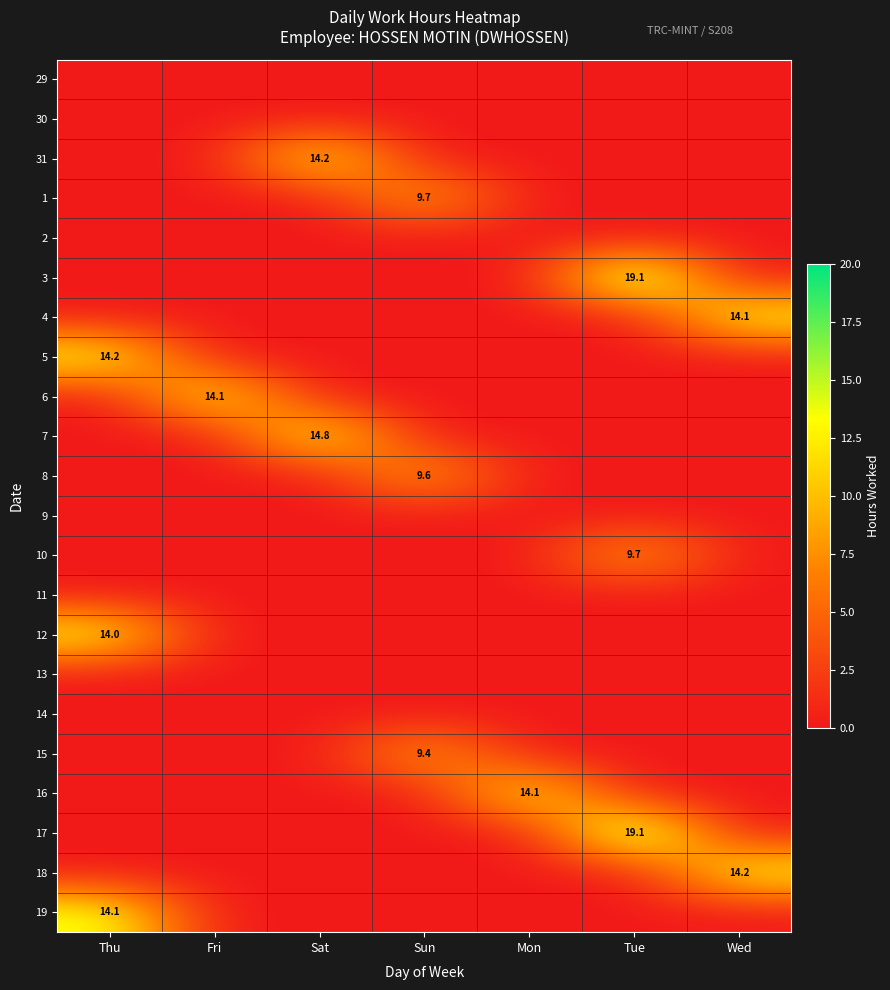

Is it true that 8 equals 15.8 at Sun?

False